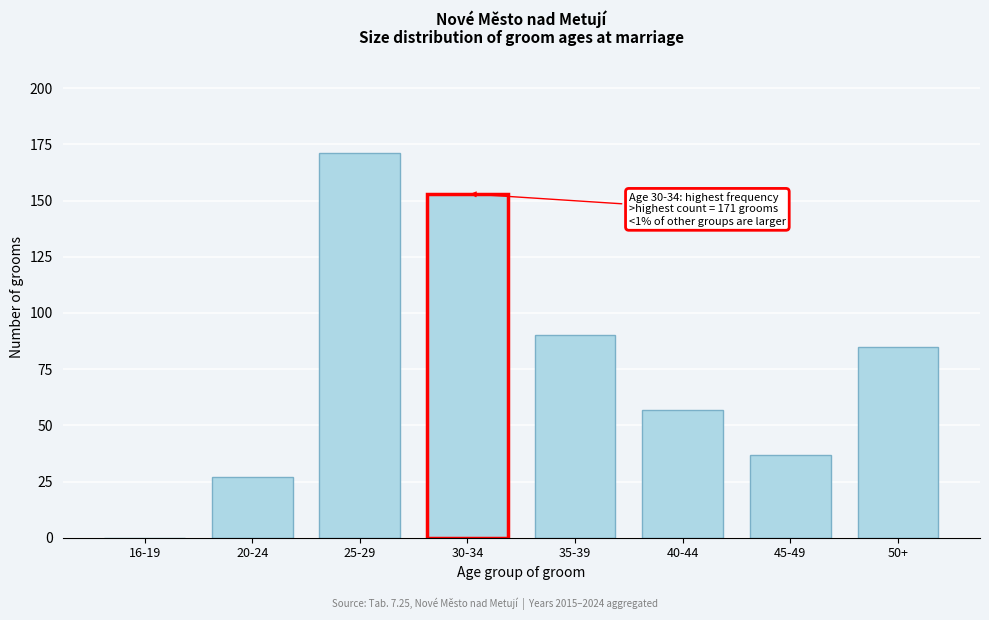

Reading right to left, transcribe all the data shown in this chart.

50+=85	45-49=37	40-44=57	35-39=90	30-34=153	25-29=171	20-24=27	16-19=0